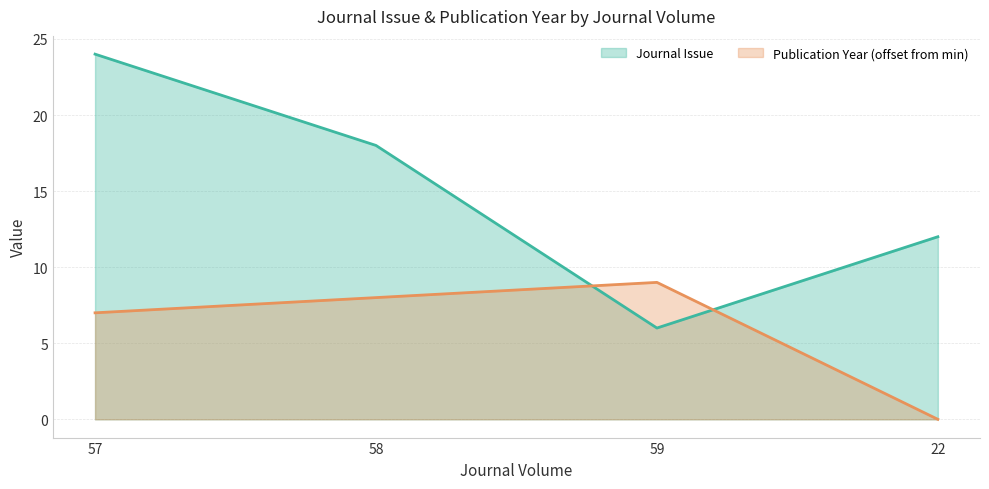

How many times do Publication Year offset (line) and Journal Issue (line) cross each other?

2